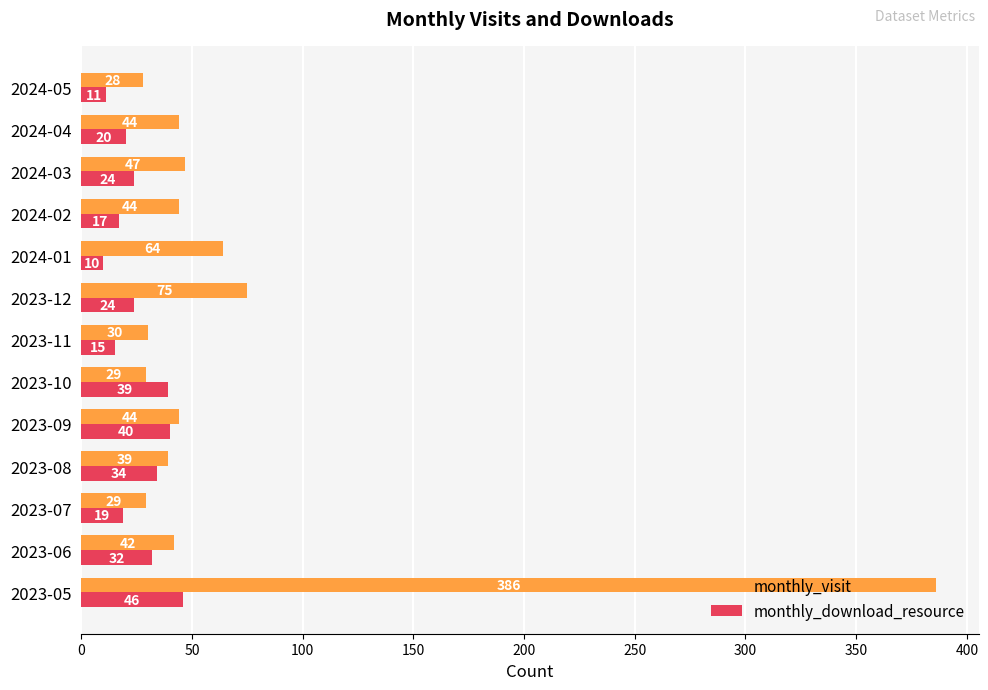

Where is monthly_visit nearest to the value 207?

2023-12